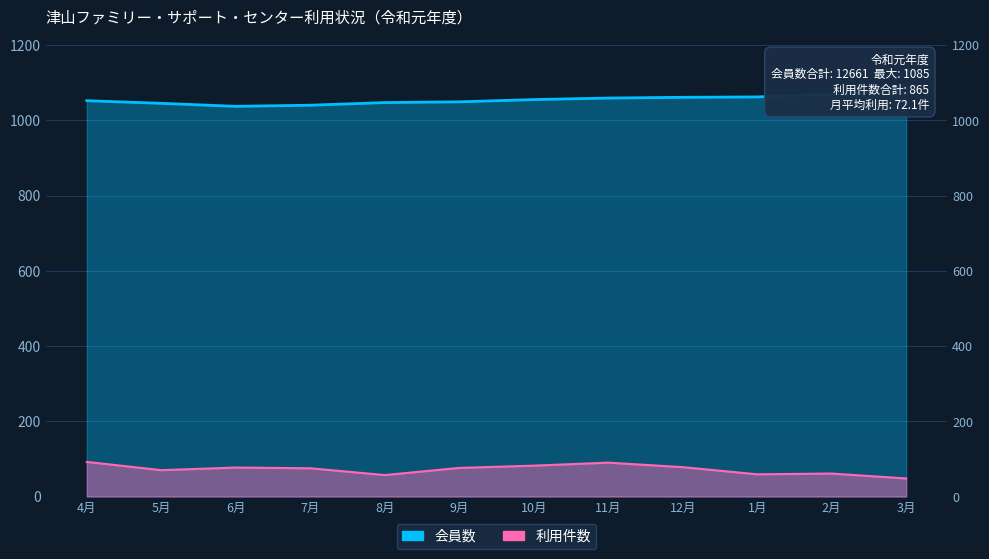

Which series changed the most between 7月 and 1月?

会員数